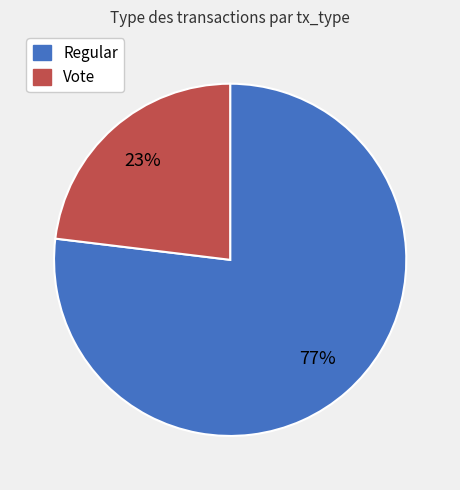

To the nearest percent, what portion does Regular represent?

77%